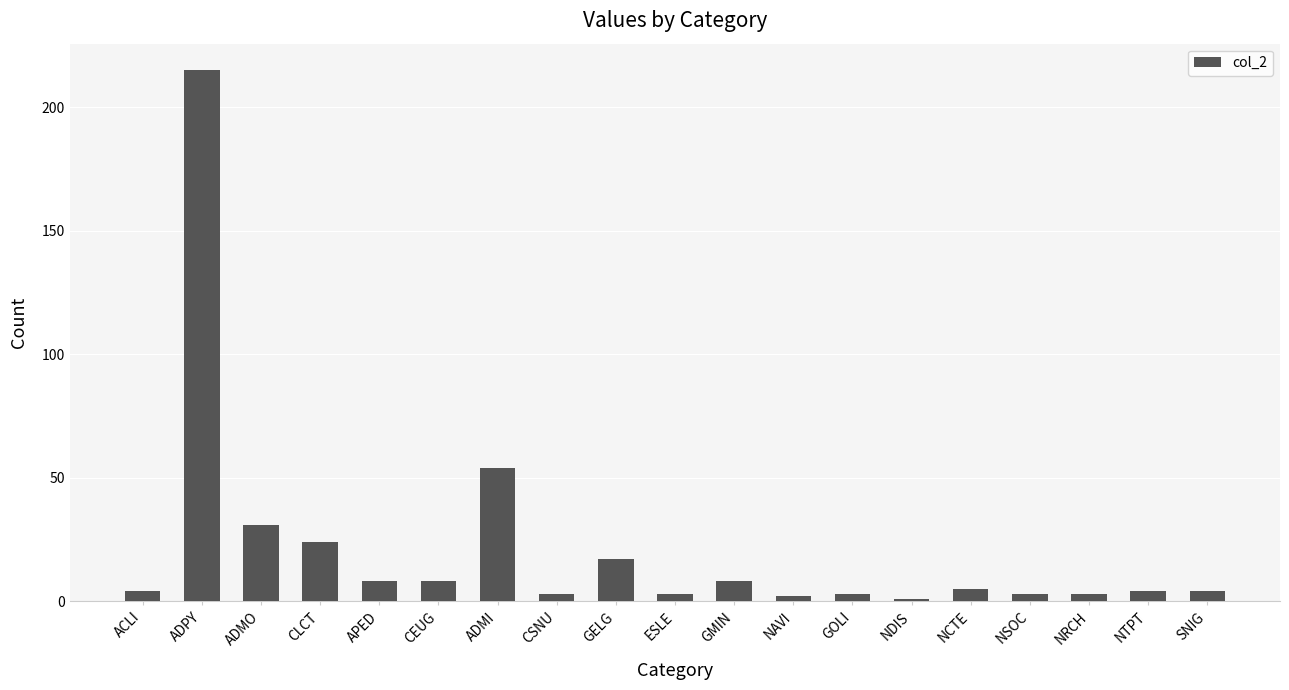

What is the label of the 11th bar from the right?

GELG